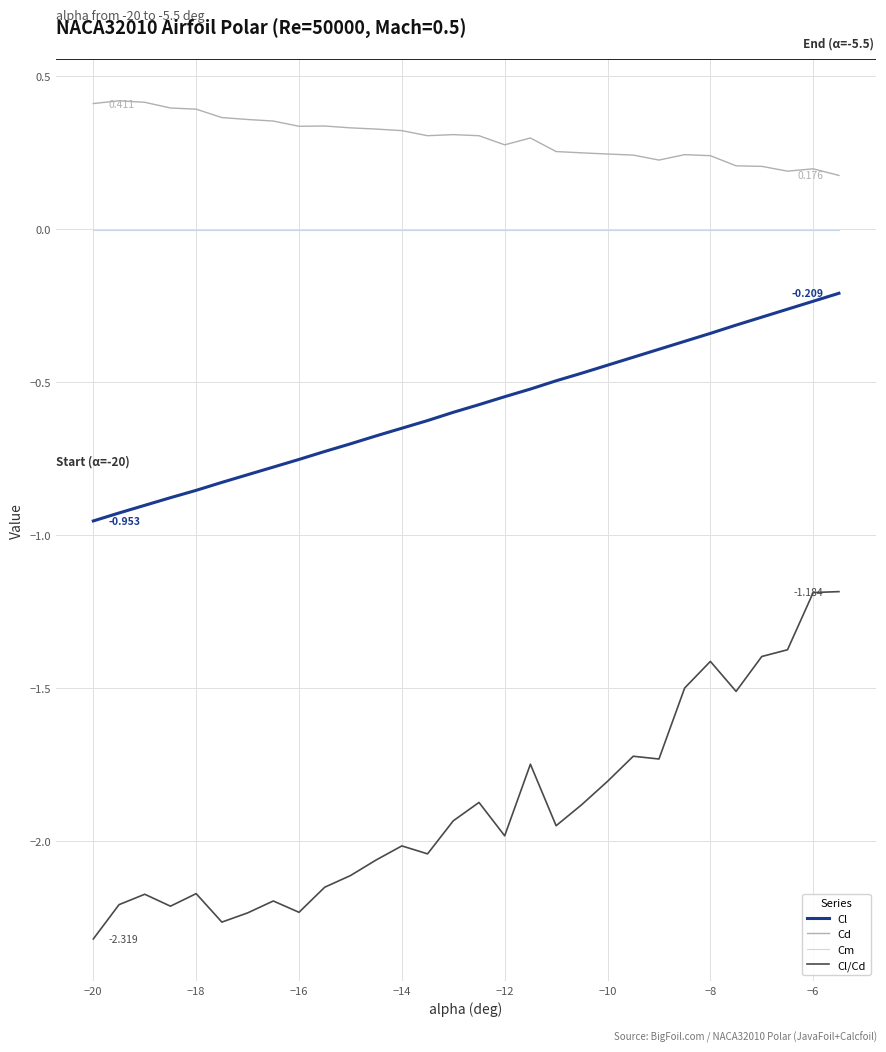

Which series has the widest spread of values?

Cl/Cd